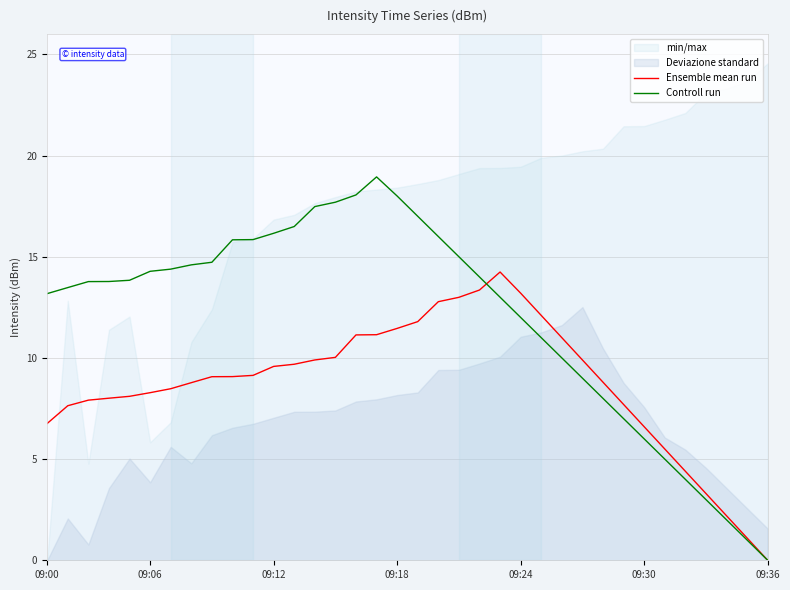

What is the total value across all series at 18?

28.8